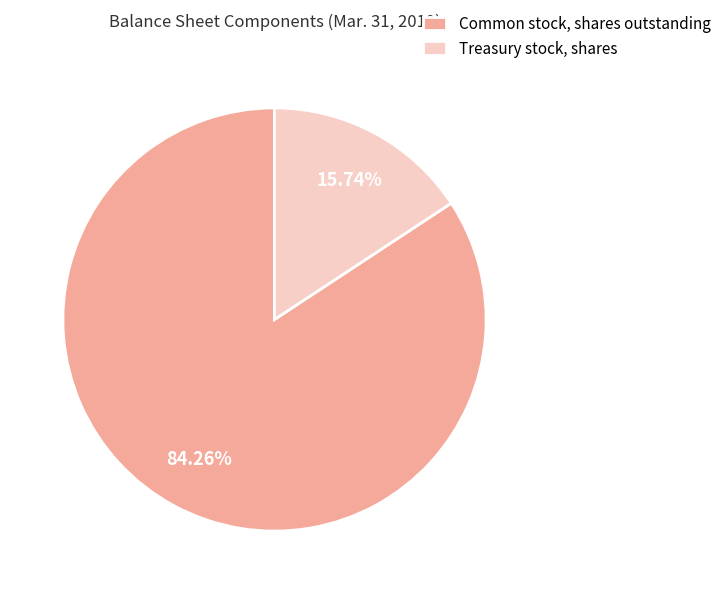

Which slice is the largest?

Common stock, shares outstanding